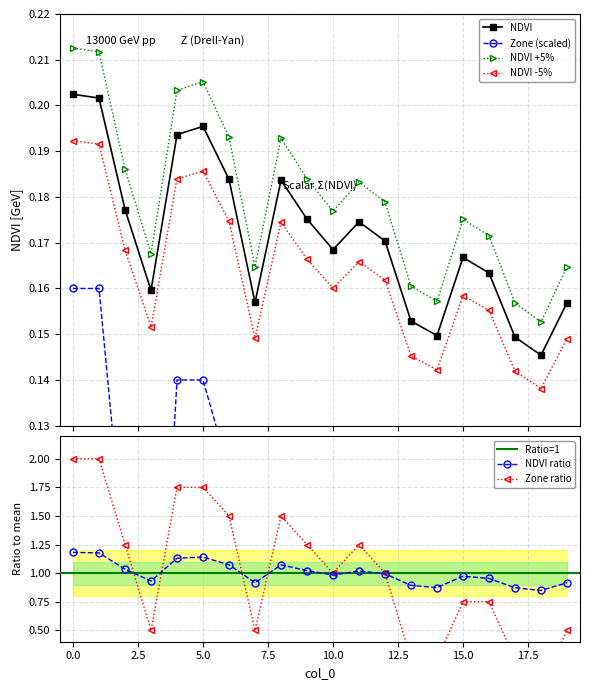

Count the Zone values in the range 0 to 1.

20